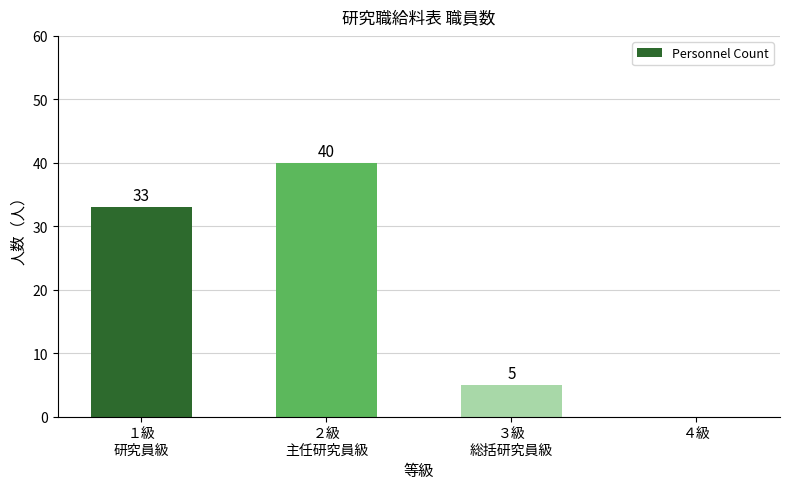

What is the greatest value displayed?

40